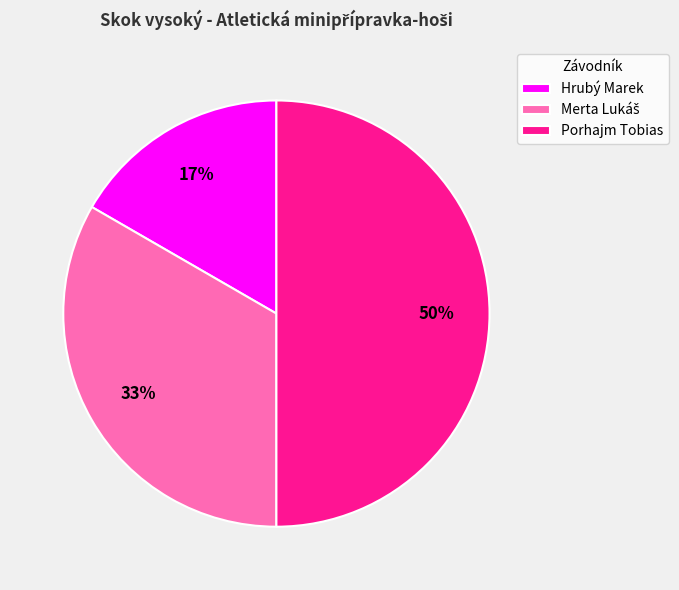

Between Hrubý Marek and Porhajm Tobias, which is larger?

Porhajm Tobias